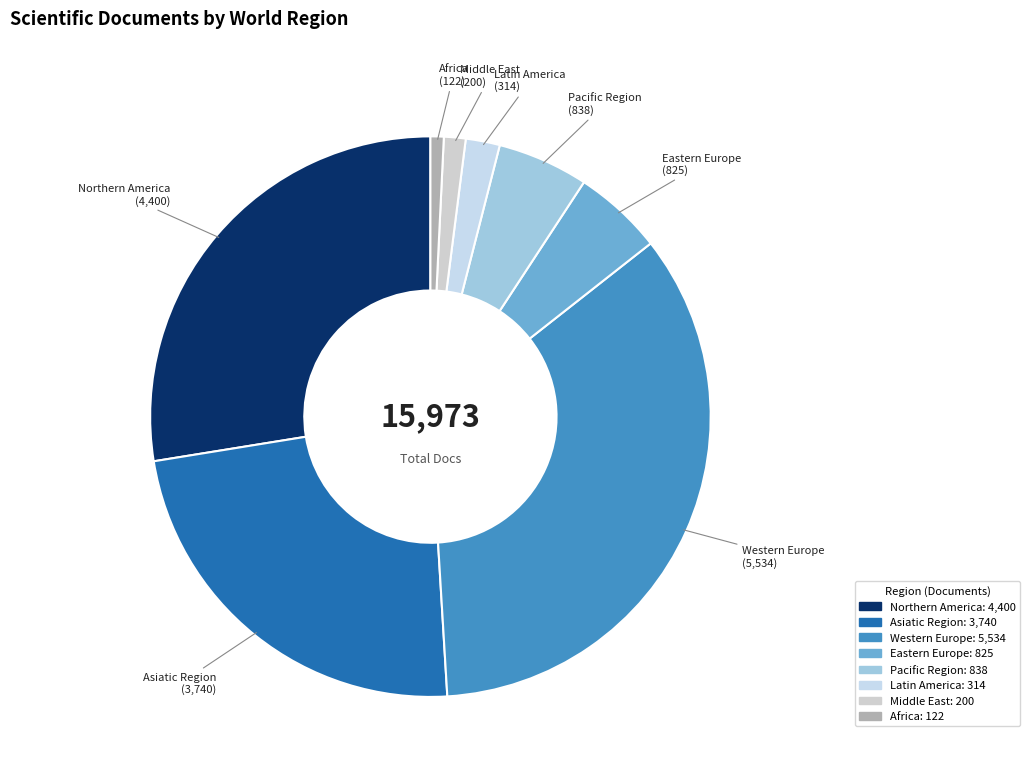

True or false: Latin America accounts for 2% of the total.

True